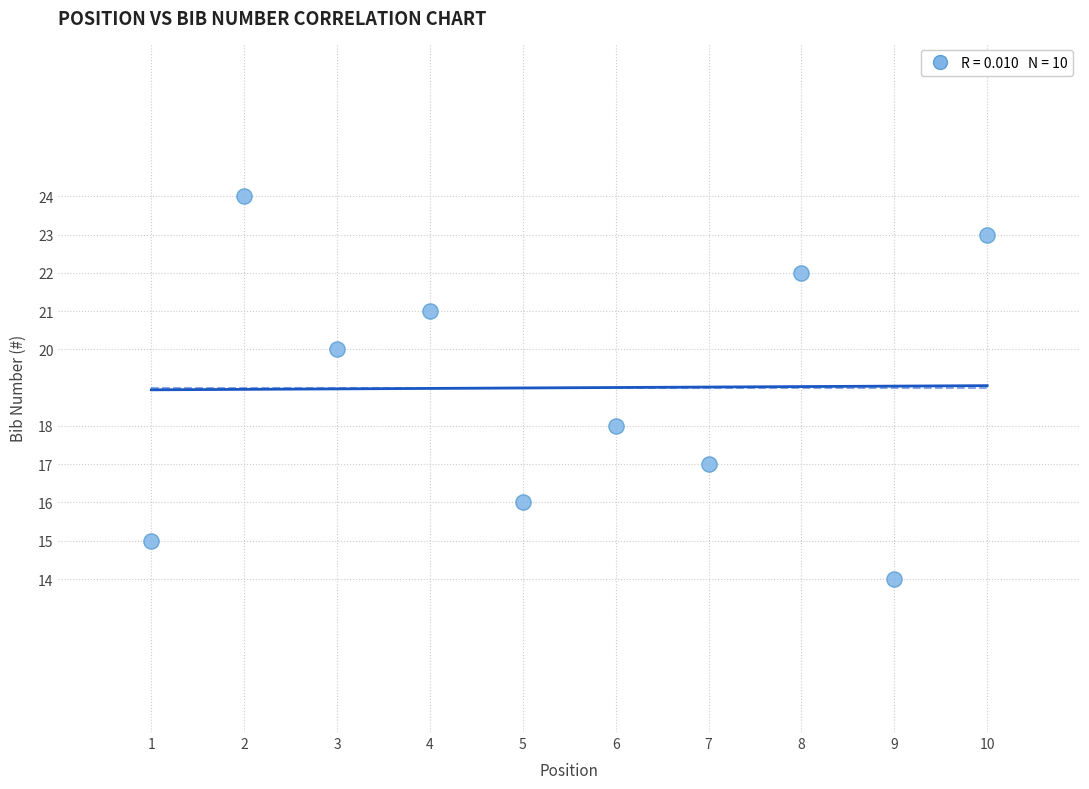

What is the average X value?

6